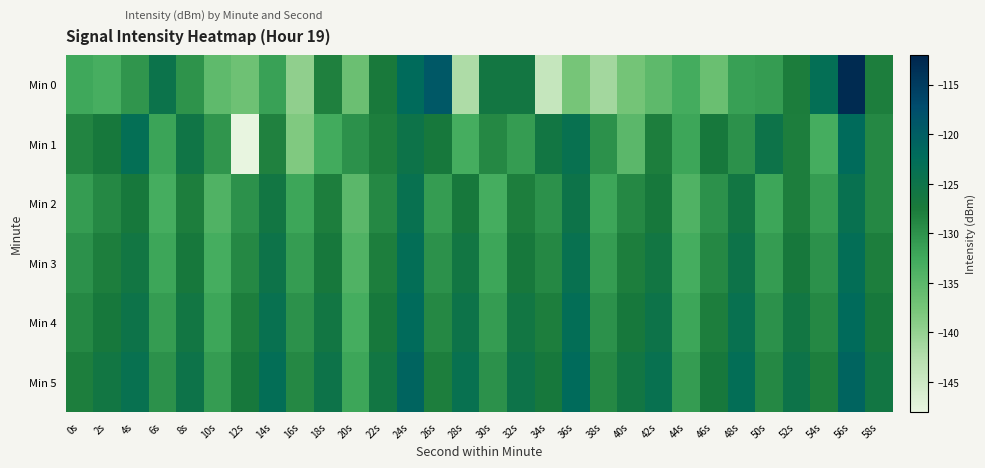

Which series changed the most between 2s and 24s?

Min 0